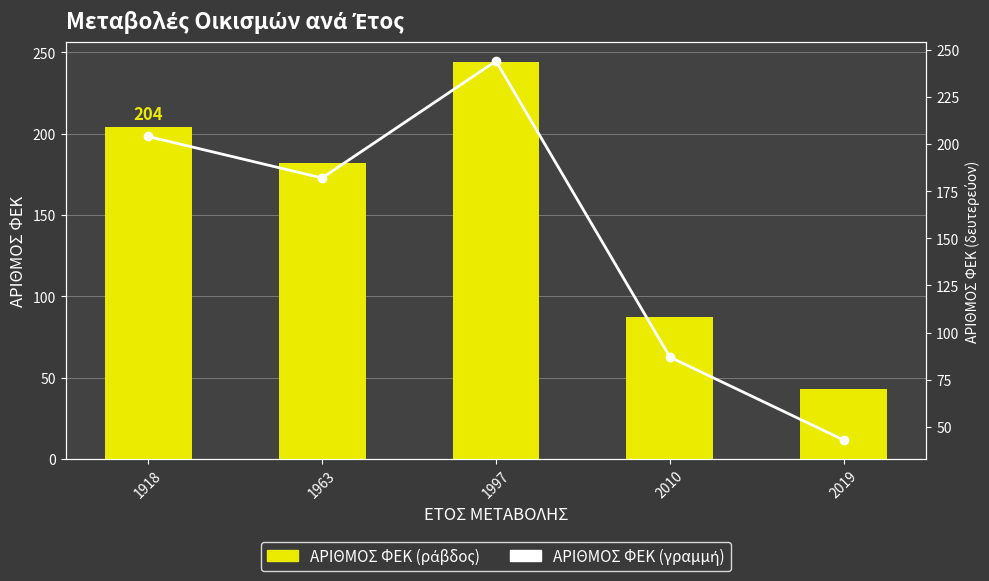

Which label corresponds to the smallest value in the chart?

2019